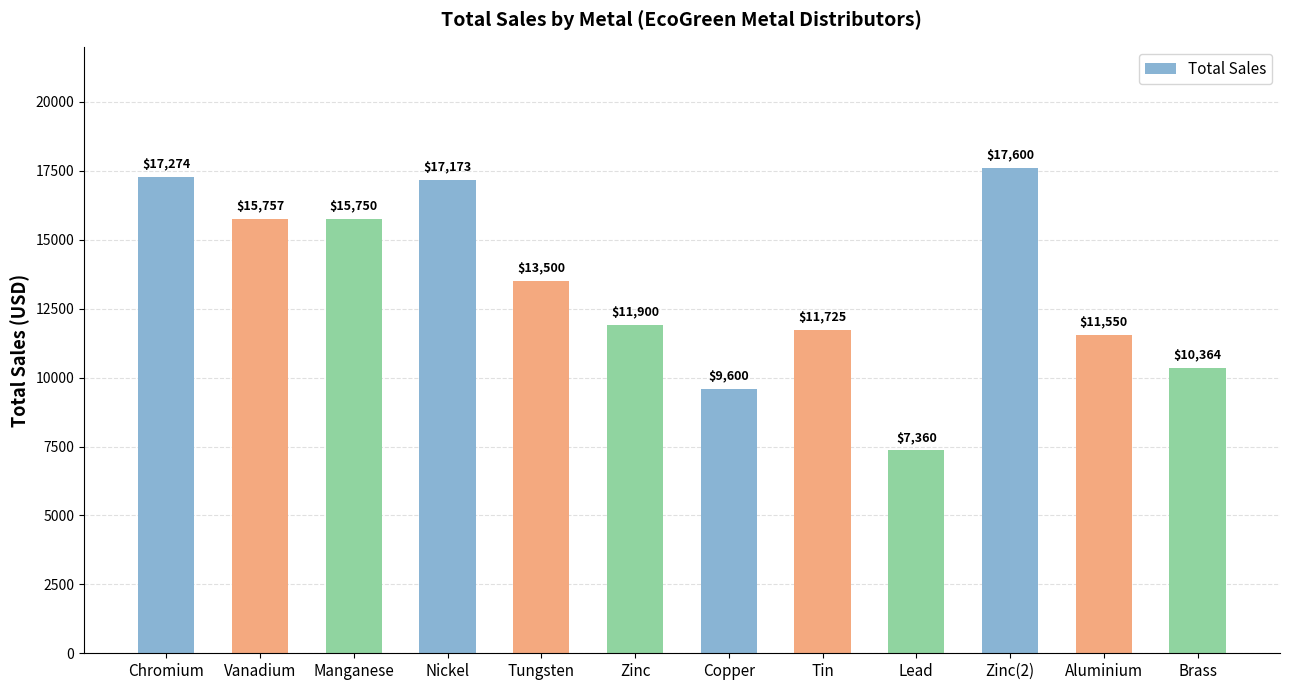

The value at Zinc(2) is 27083.4. True or false?

False